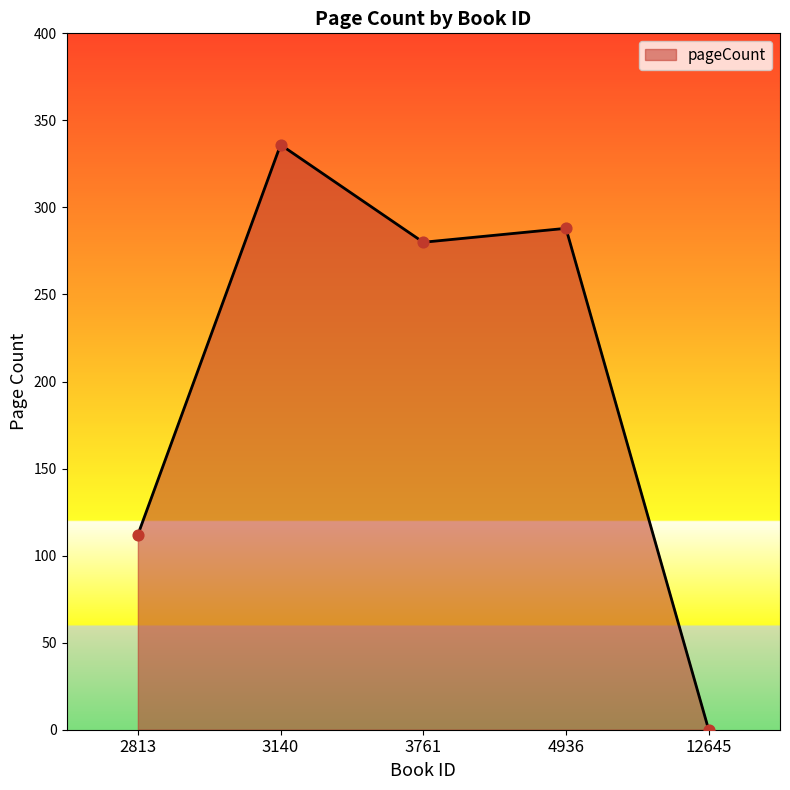

Approximately how many times larger is the value at 4936 compared to 2813?

2.6